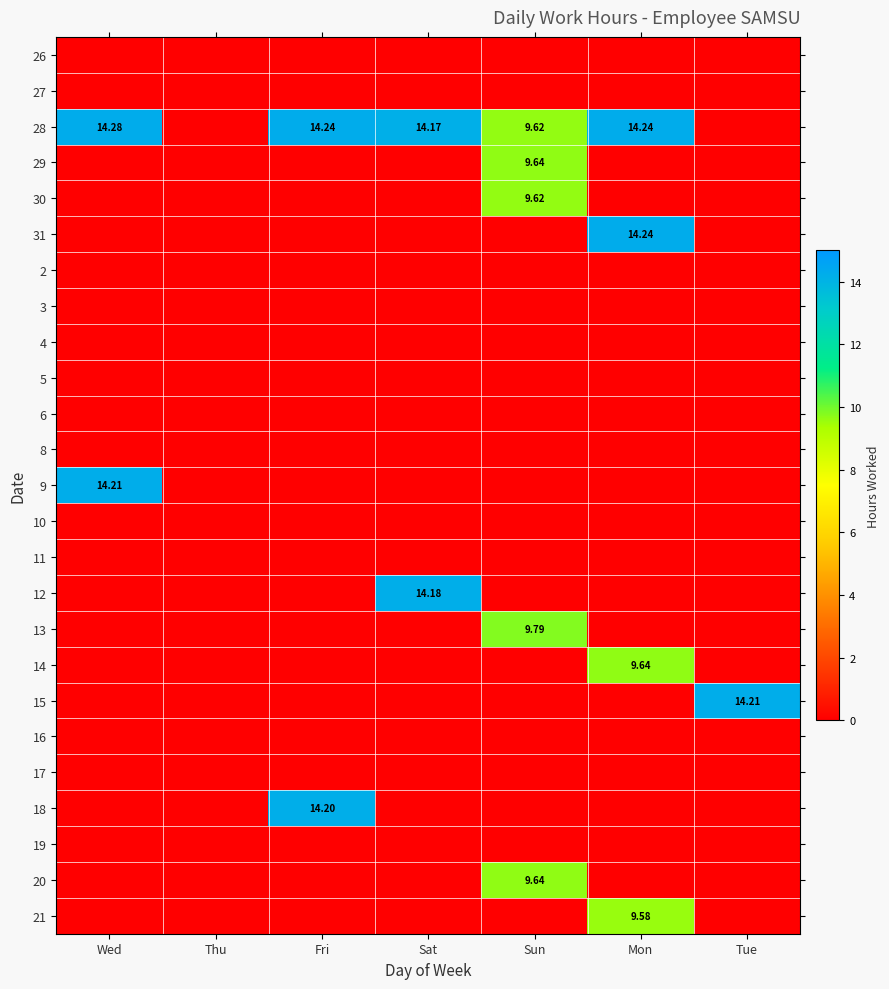

Which label corresponds to the largest value in the chart?

Wed